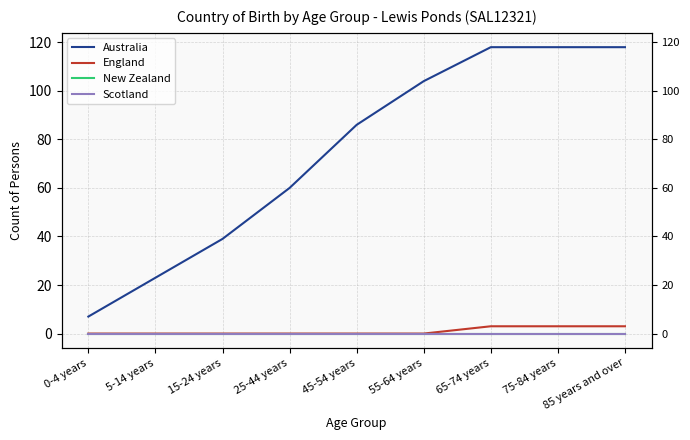

Which series has the largest total across all categories?

Australia